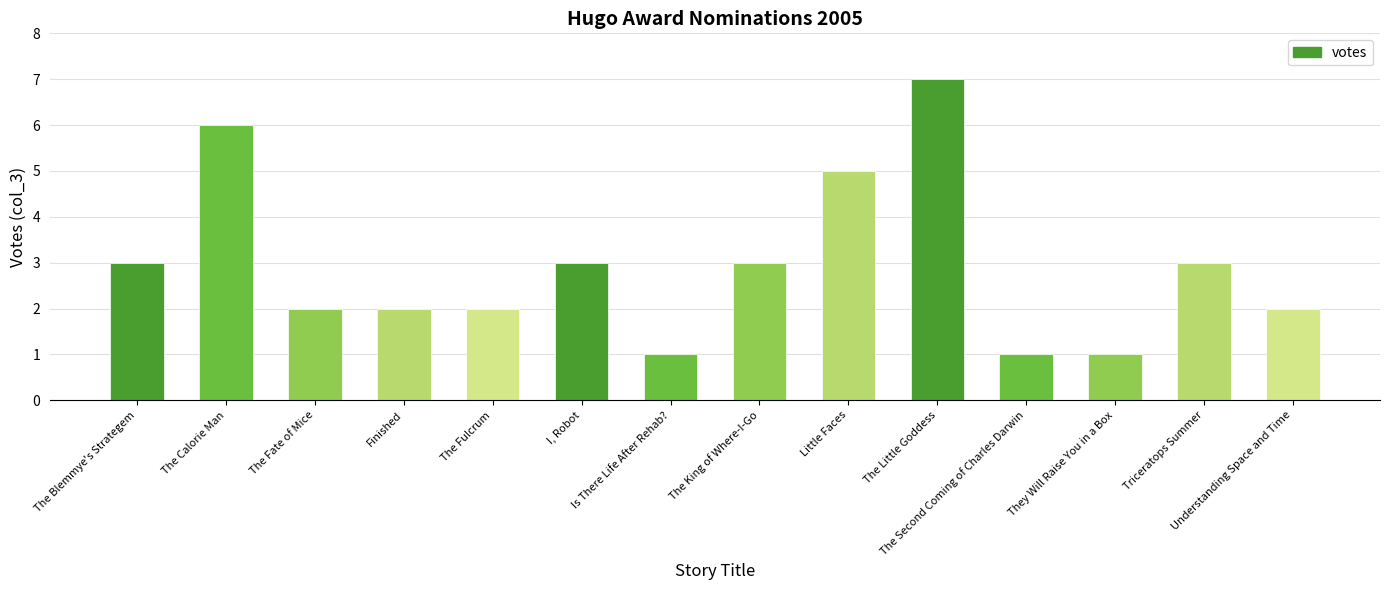

How many data points are less than 3?

7